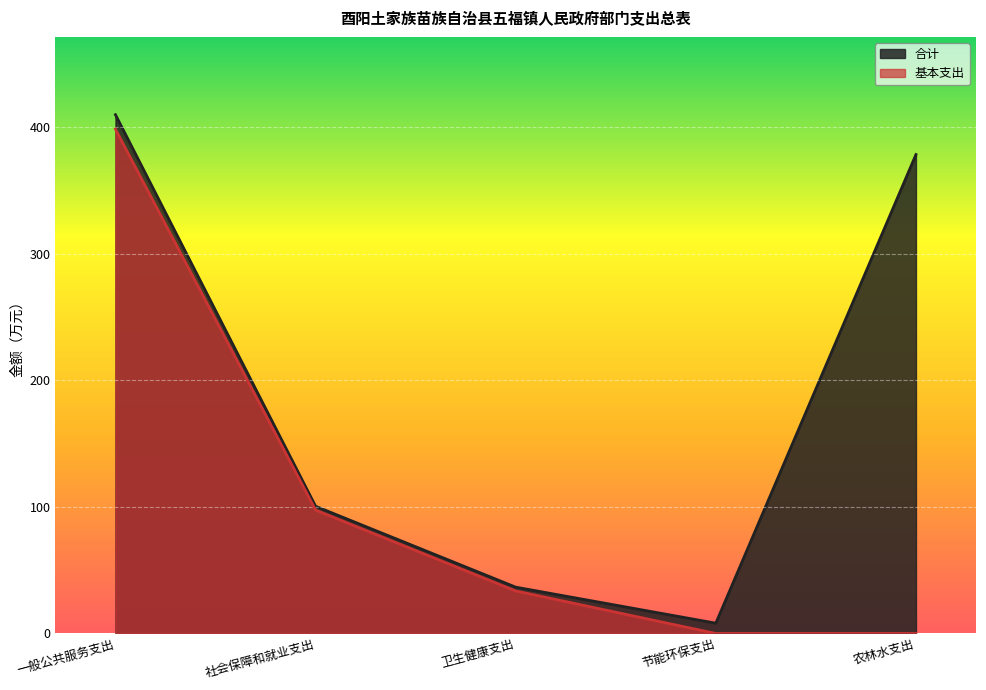

What is the difference between the second highest and second lowest values in the 基本支出 series?

97.5